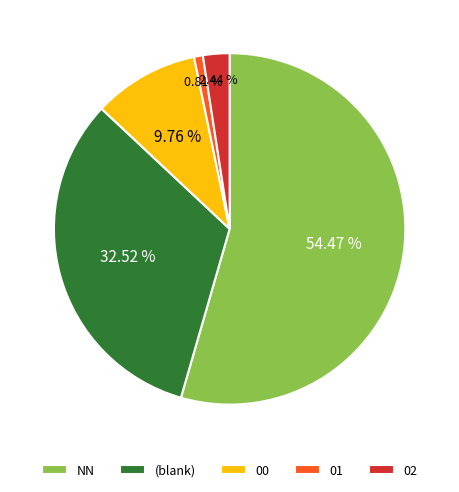

Between (blank) and NN, which is larger?

NN